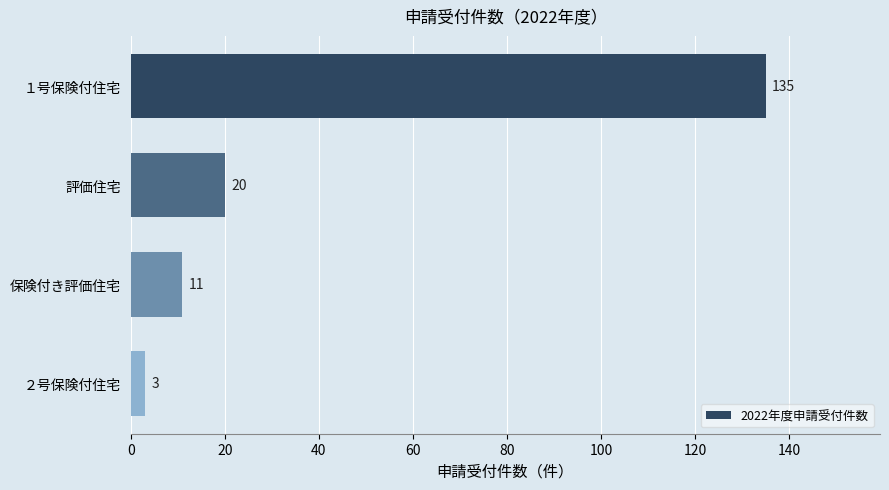

What position from the top is １号保険付住宅?

1